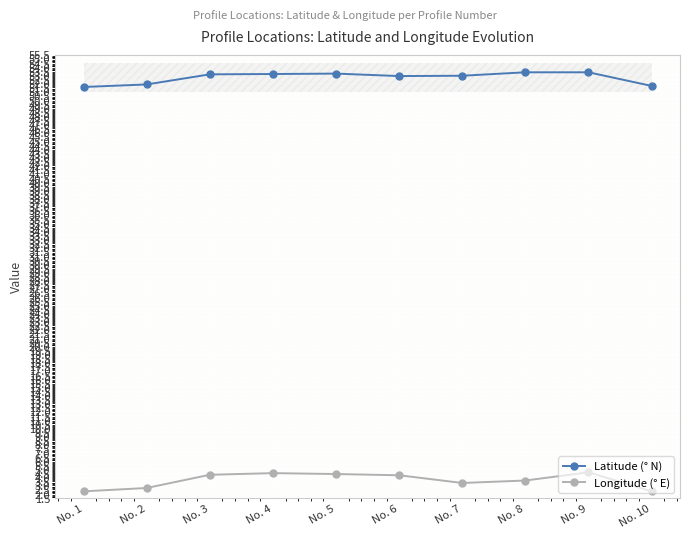

Which series has the widest spread of values?

Longitude (° E)